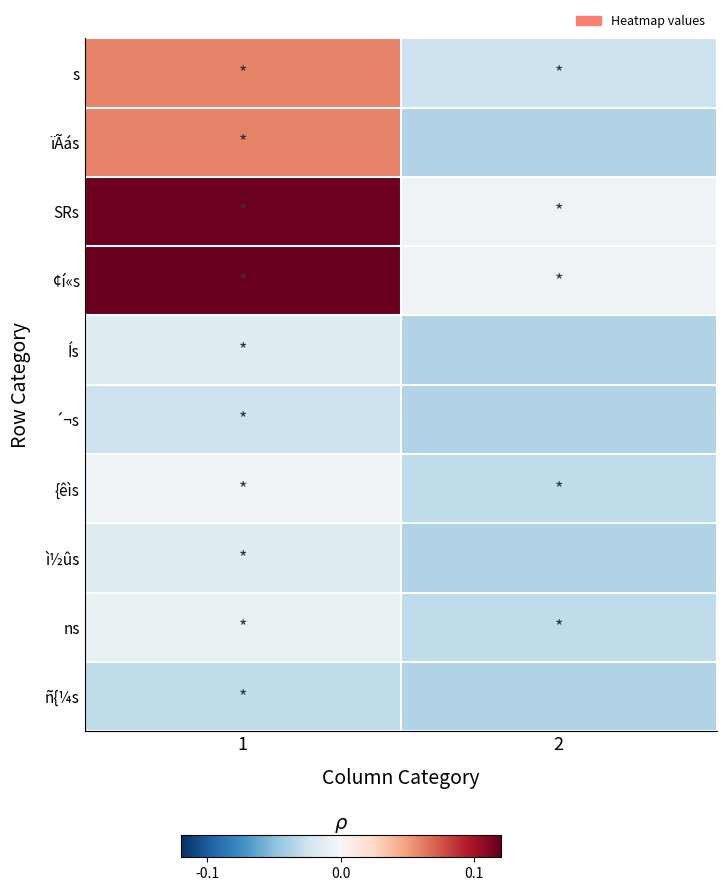

Between 1 and 2, which is larger?

1